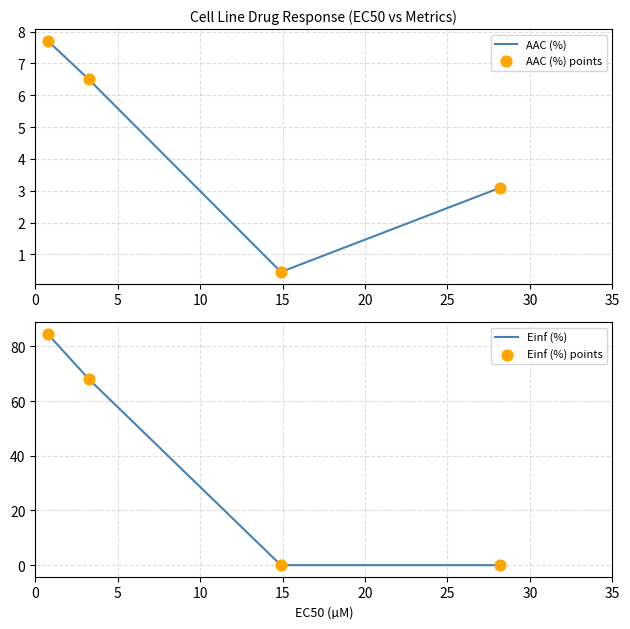

What is the highest value of the AAC (%) series?

7.7